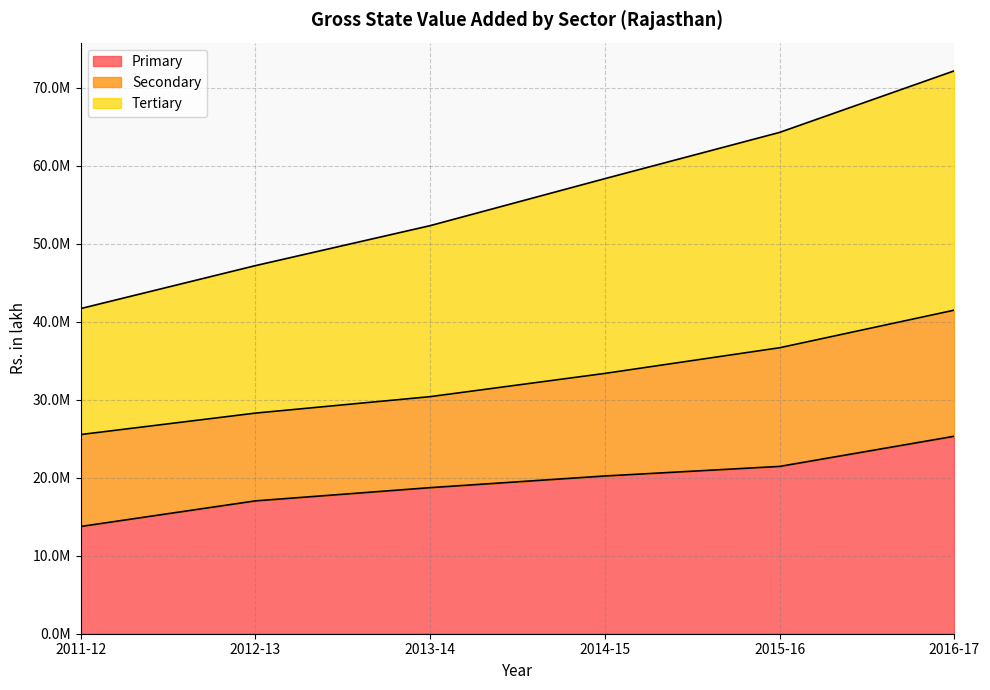

Is it true that Tertiary equals 72197182.0 at 2016-17?

True